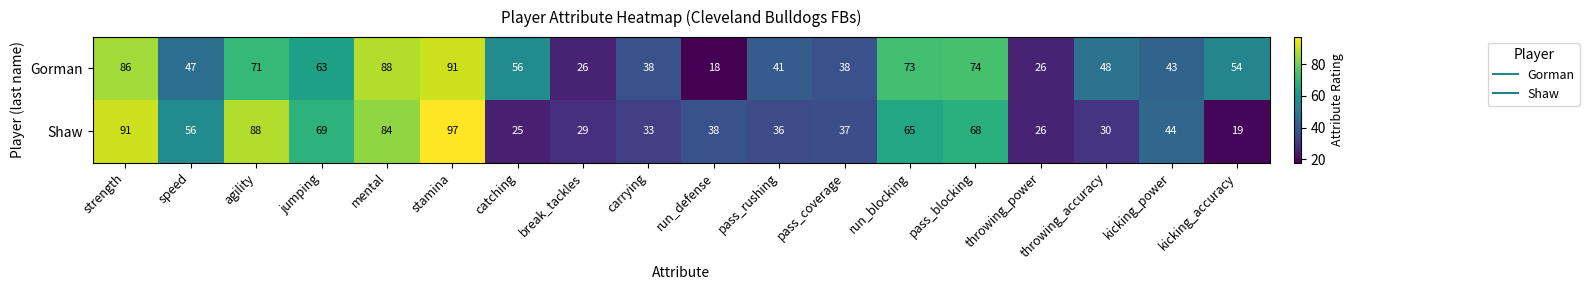

Where does the Shaw series first go above 44?

strength